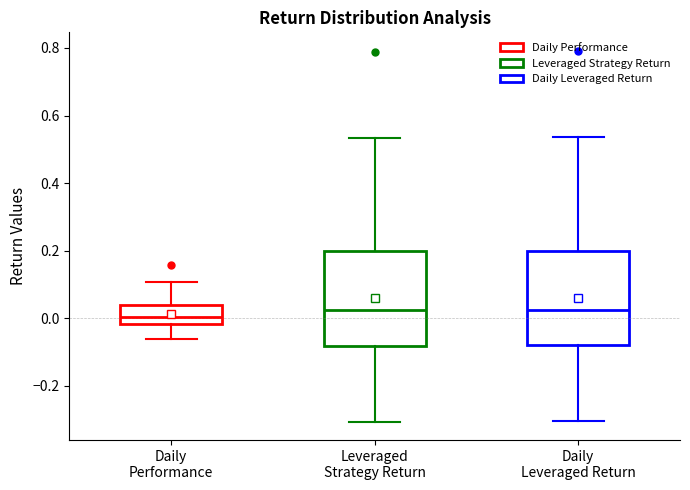

Where does the upper whisker of the box for Daily Performance end on the y-axis? The values are not printed on the chart, so give them approximately, as read against the axis.

0.10